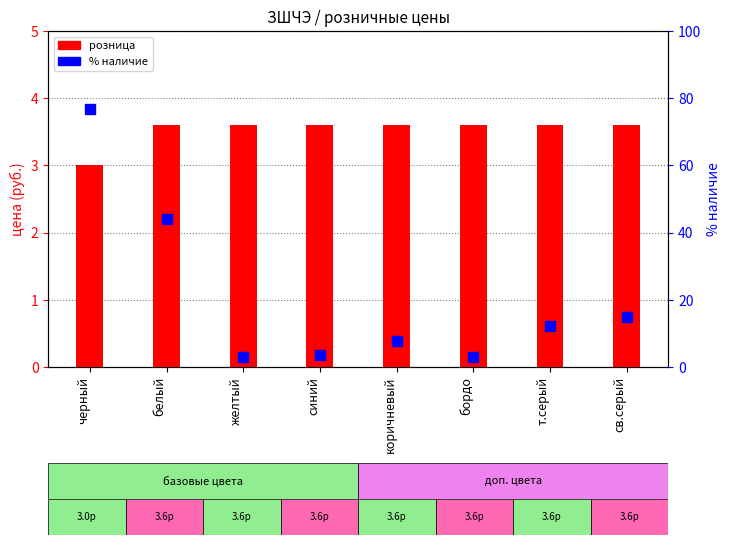

At how many categories does at least one series exceed 72?

1